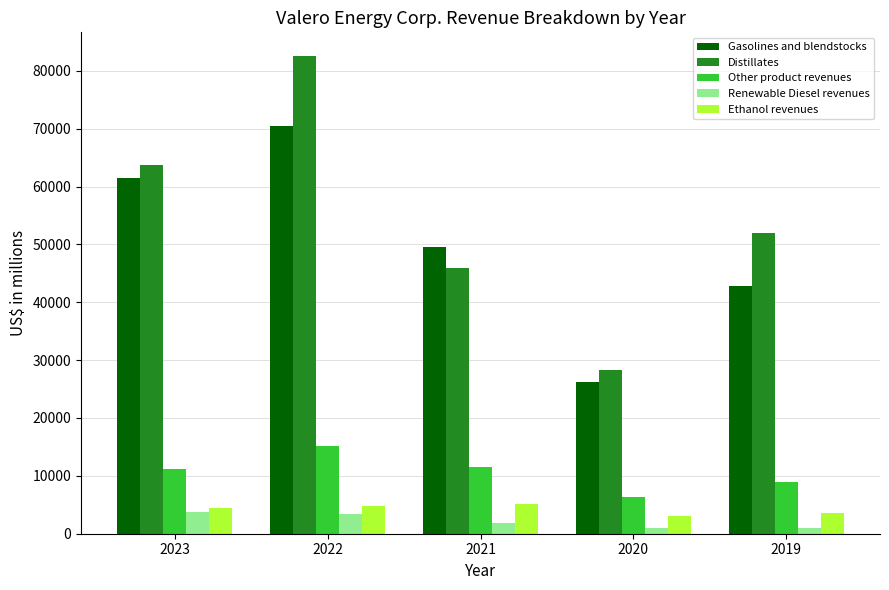

What is the difference between the second highest and minimum values in the Renewable Diesel revenues series?

2513